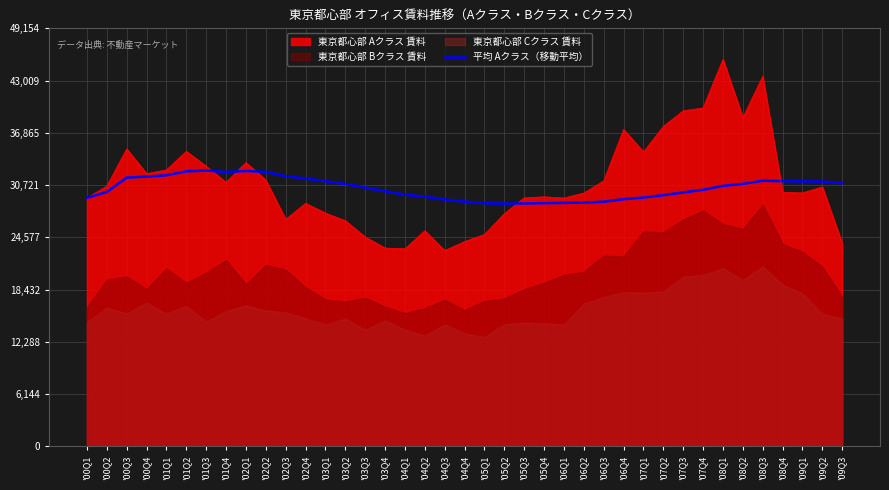

Which label corresponds to the smallest value in the chart?

'05Q2